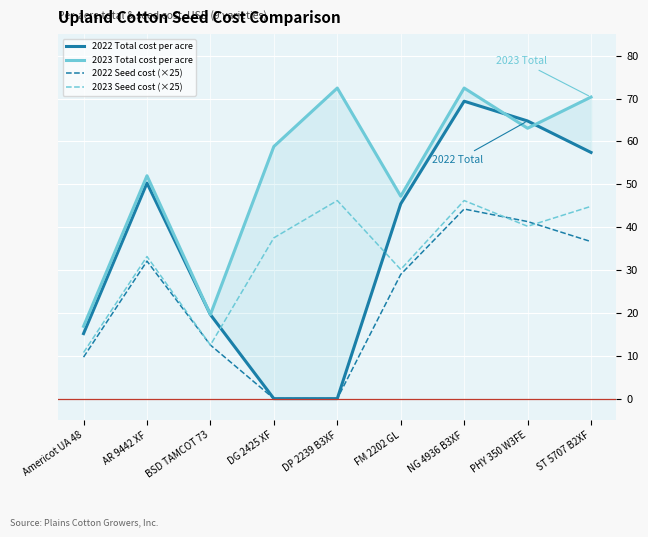

What is the sum of all 2023 Seed cost (×25) values?

301.5